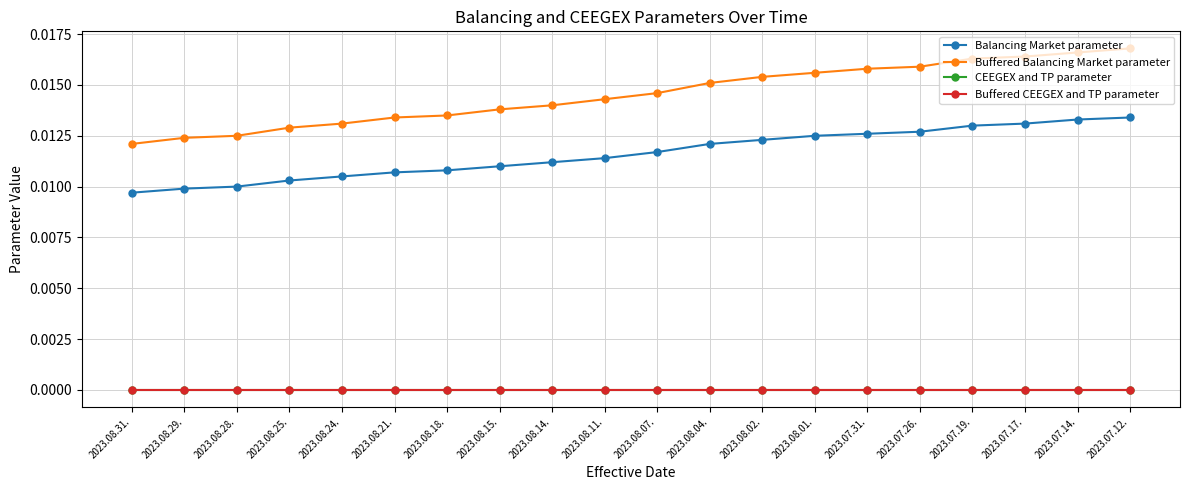

Does the chart have visible grid lines?

Yes